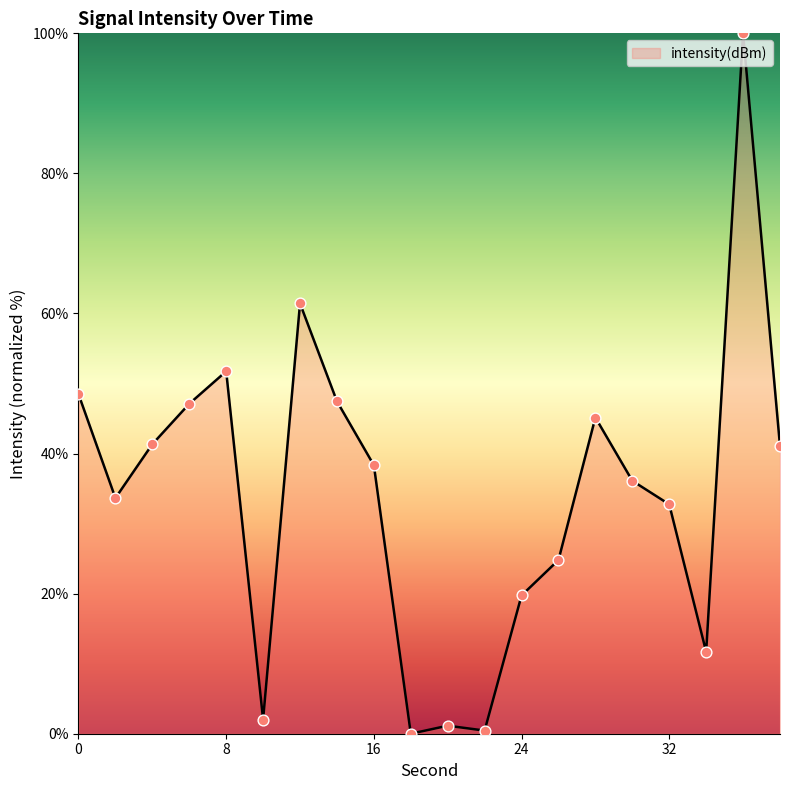

What is the difference between the maximum and minimum values?

100.0